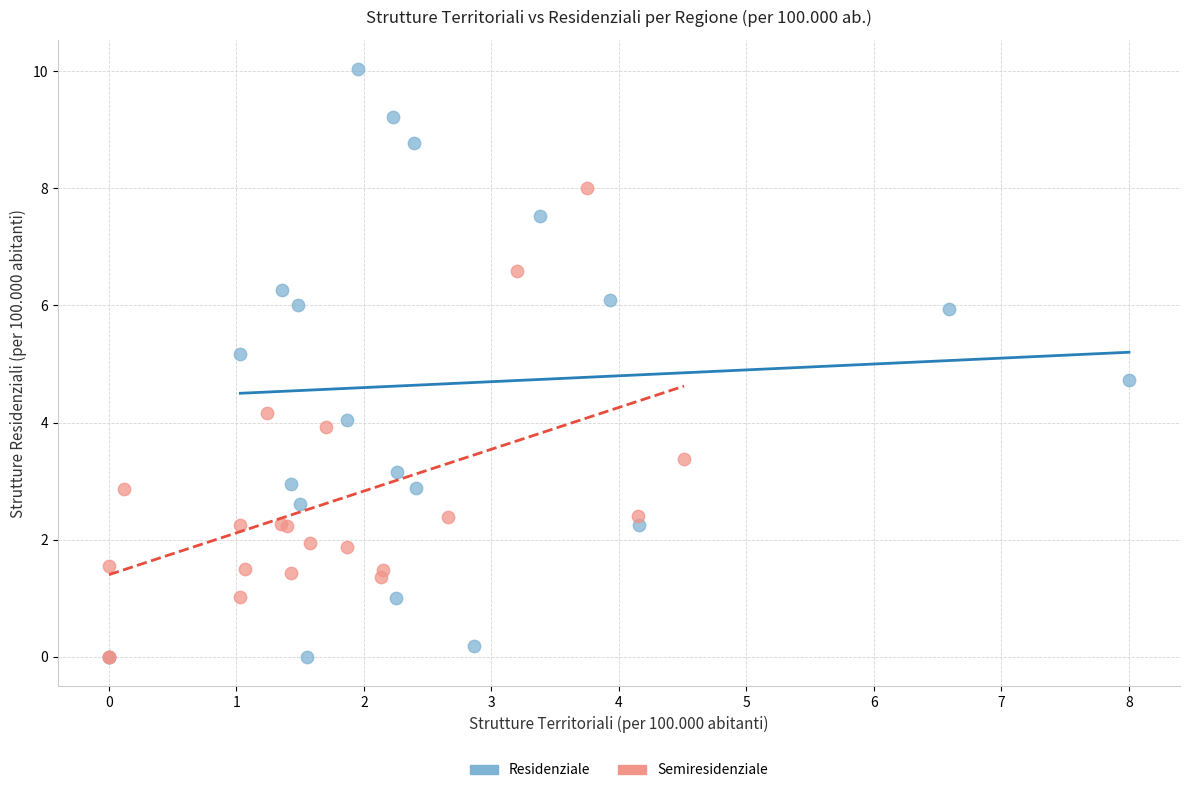

What are all the series names shown in the legend?

Residenziale, Semiresidenziale